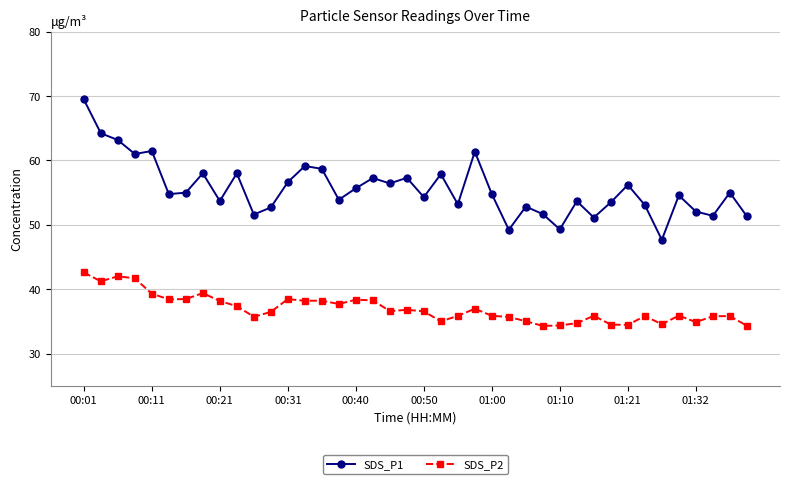

Rank the series by their average value, from highest to lowest.

SDS_P1, SDS_P2